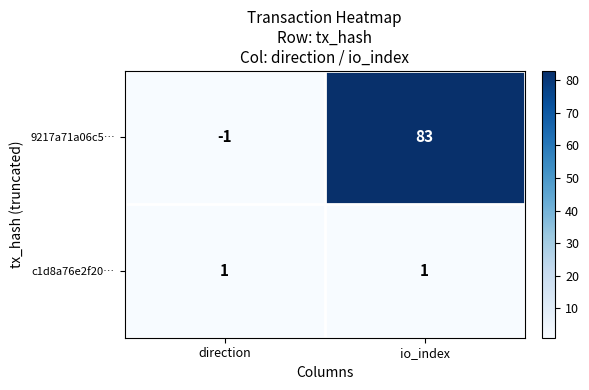

What is the sum of the 9217a71a06c5… values at direction and io_index?

82